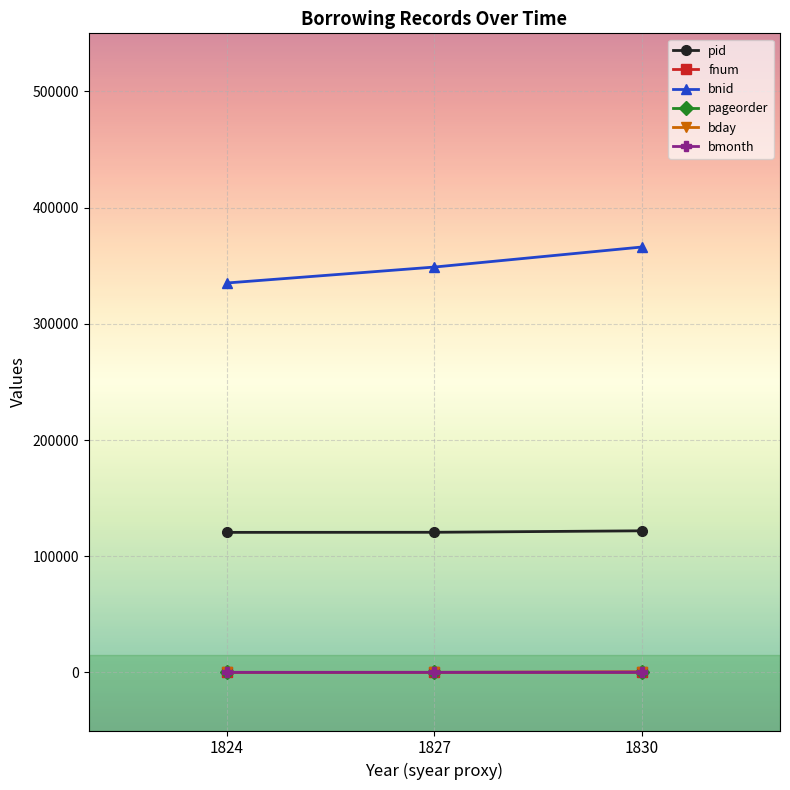

True or false: pageorder has a value of 8 at 1830.

True